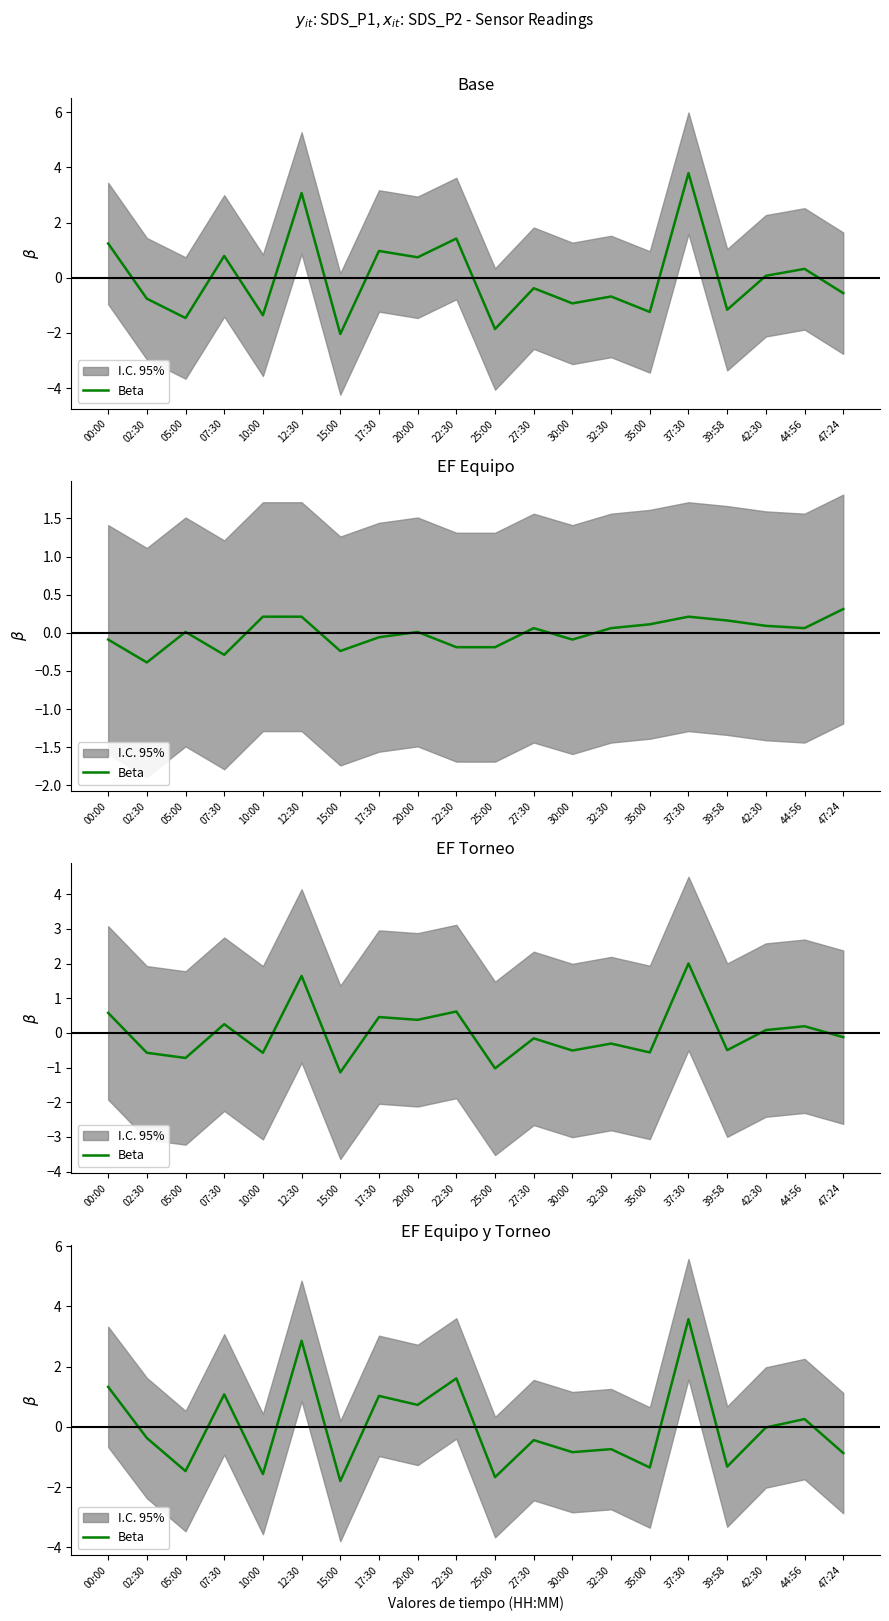

Reading left to right, extract all data points from this chart.

1.3	-0.4	-1.5	1.1	-1.6	2.9	-1.8	1.0	0.7	1.6	-1.7	-0.4	-0.8	-0.7	-1.4	3.6	-1.3	-0.0	0.3	-0.9